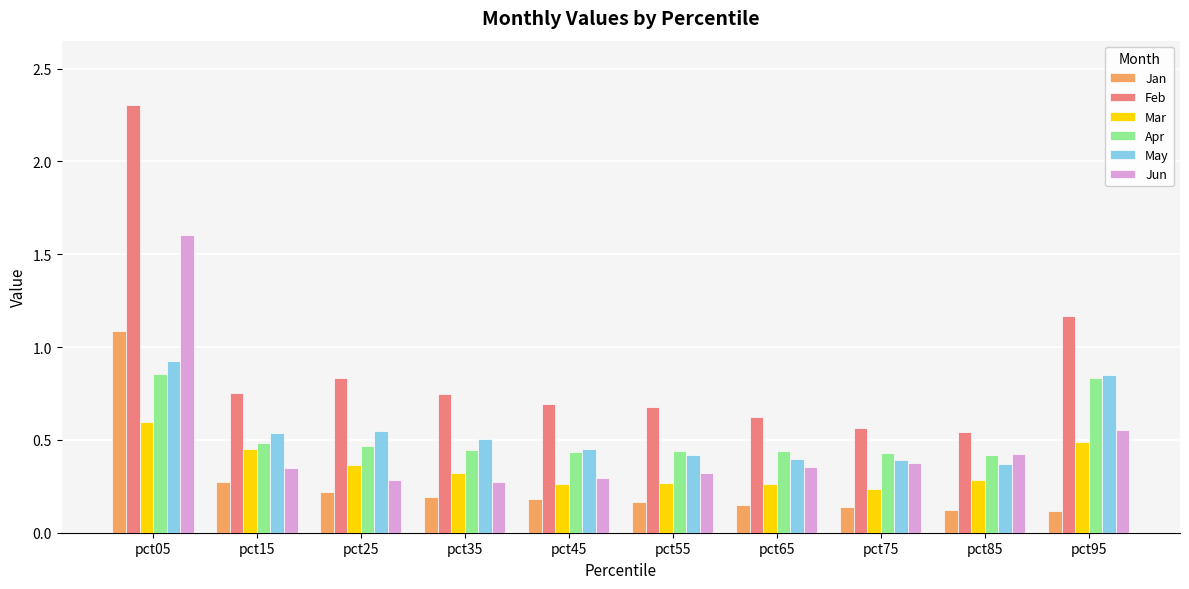

How many Mar values are between 0 and 1?

10